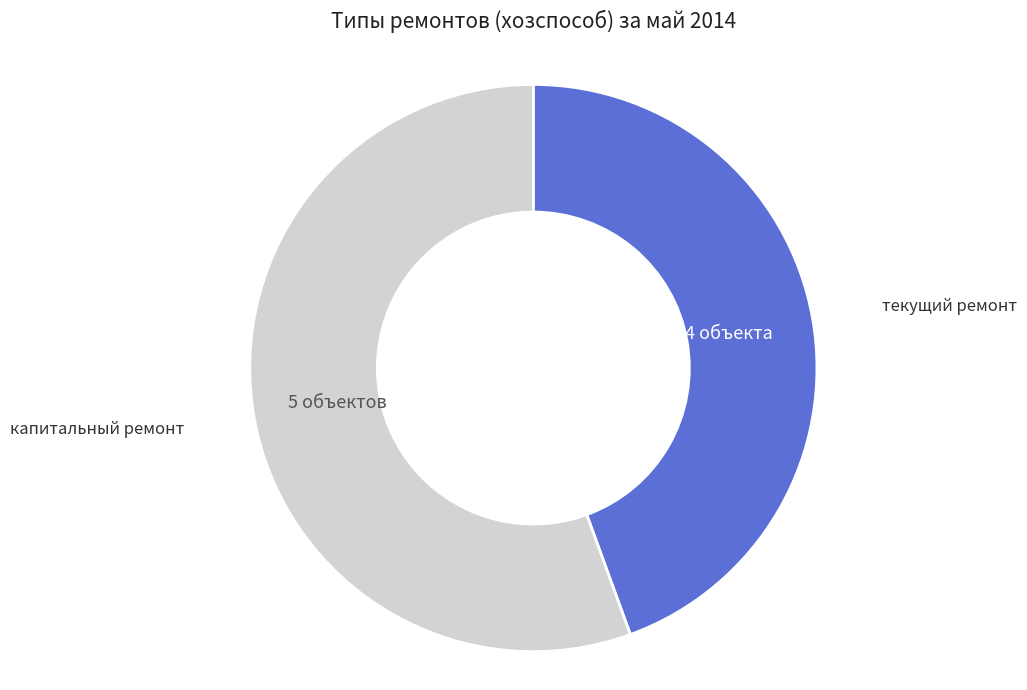

Is there a majority slice in this chart?

Yes